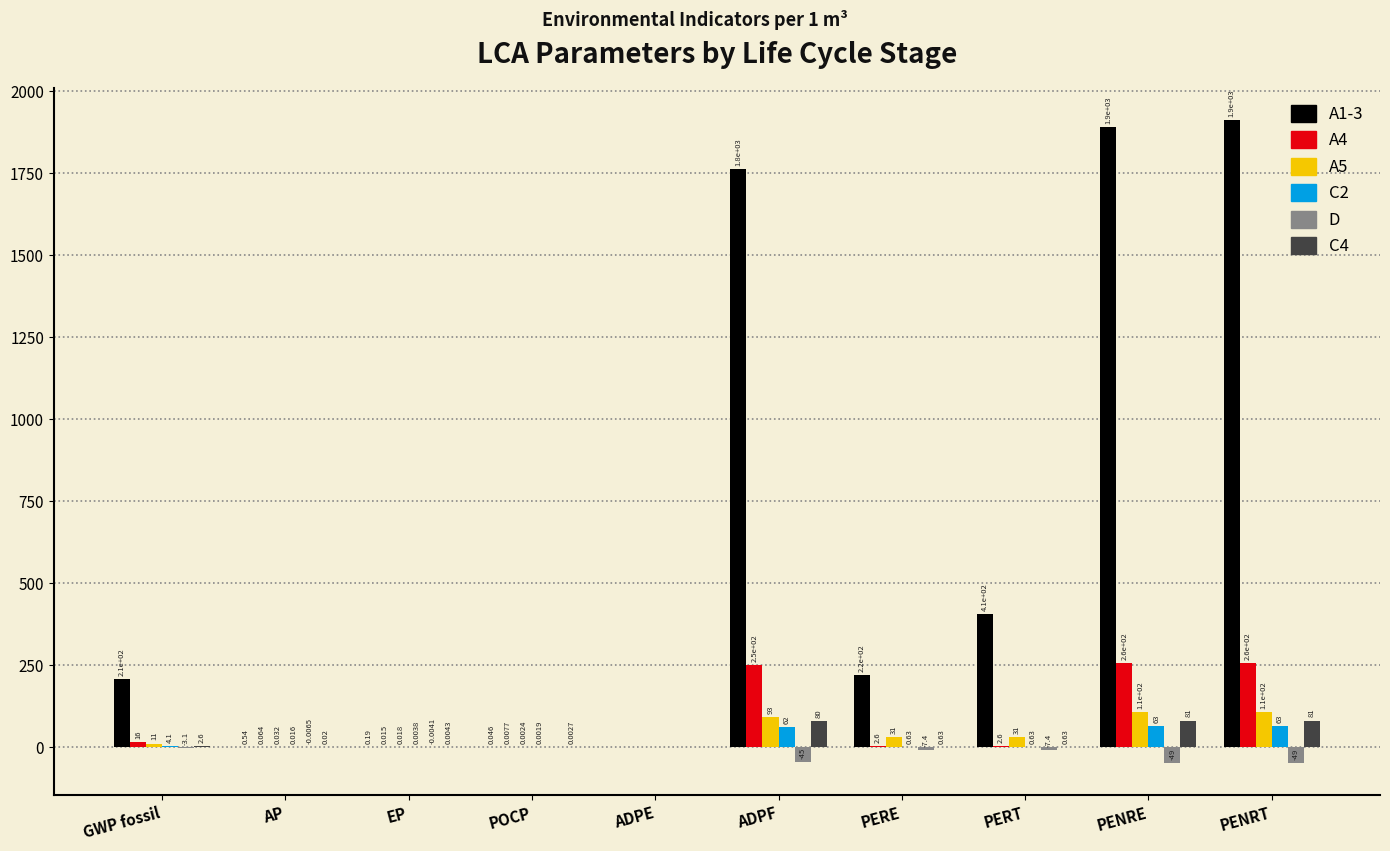

What is the maximum value for A5?

107.2